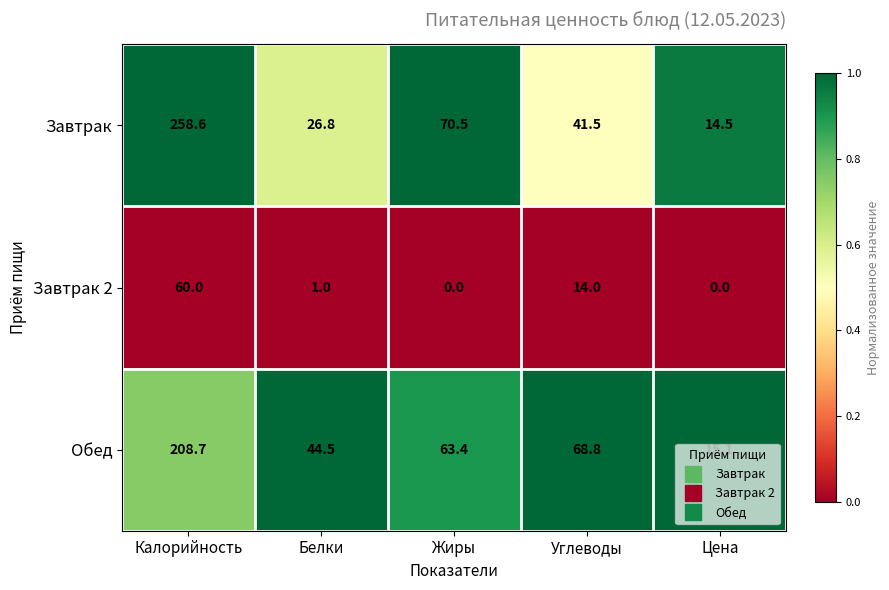

What is the difference between the Завтрак values at Цена and Белки?

12.3